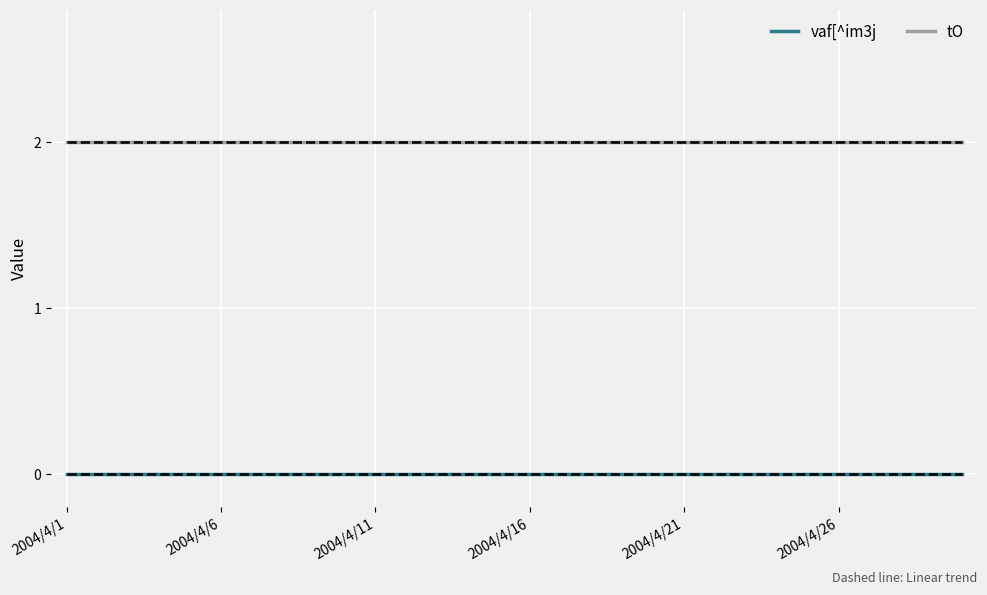

Between 28 and 11, which is larger?

28